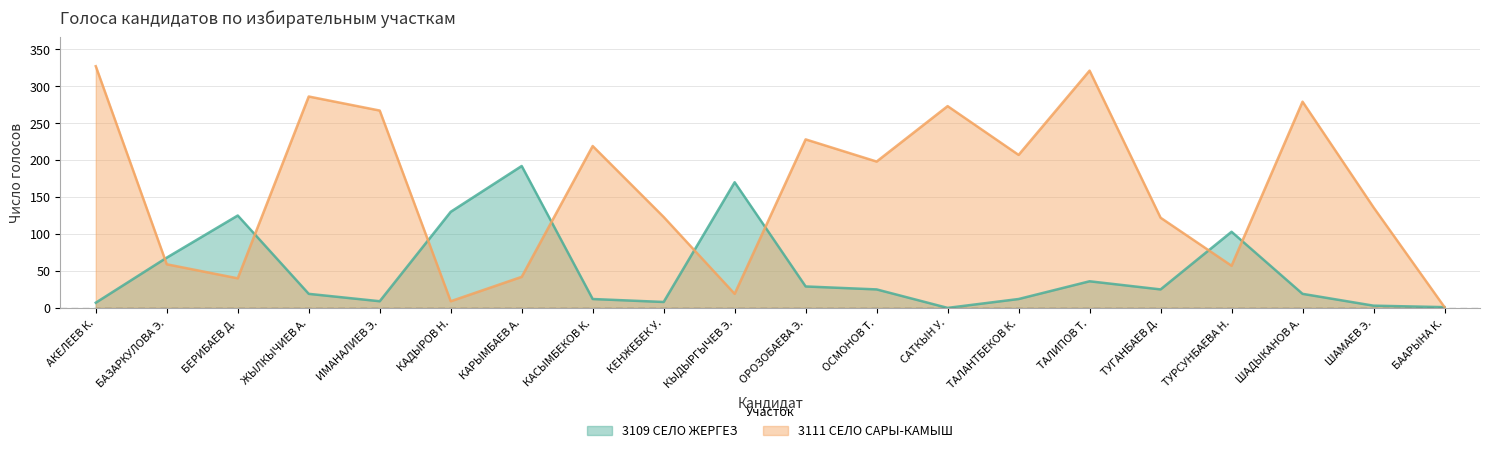

Which series has the widest spread of values?

3111 СЕЛО САРЫ-КАМЫШ